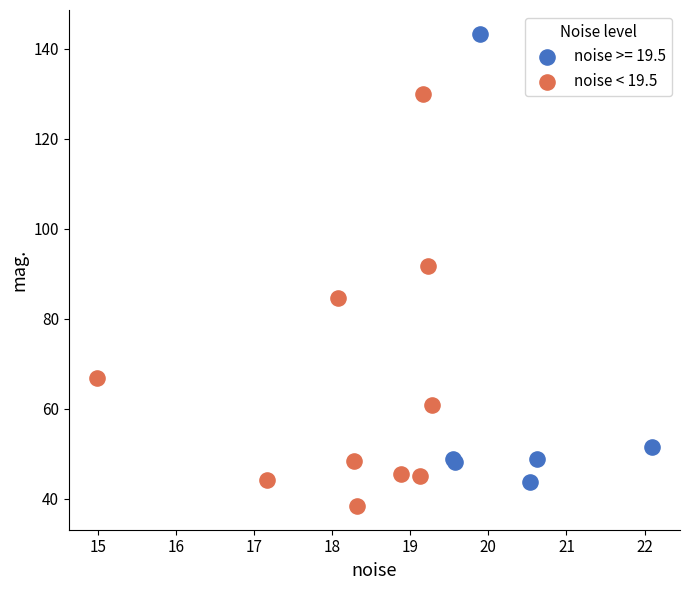

Which series contains the highest Y value?

noise >= 19.5